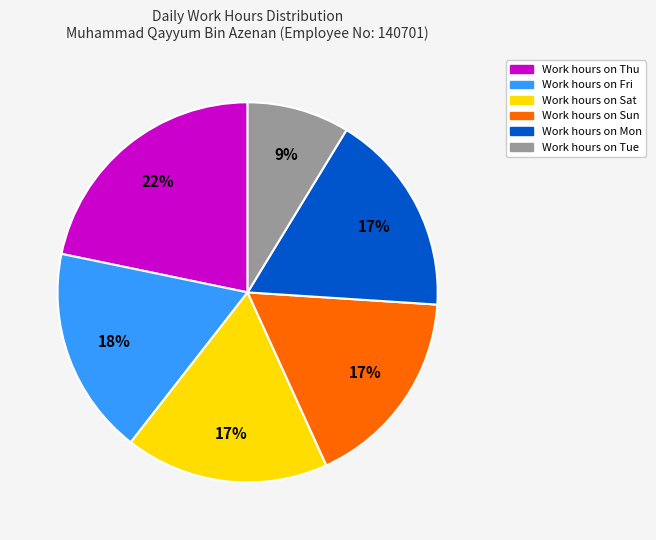

Is there a majority slice in this chart?

No